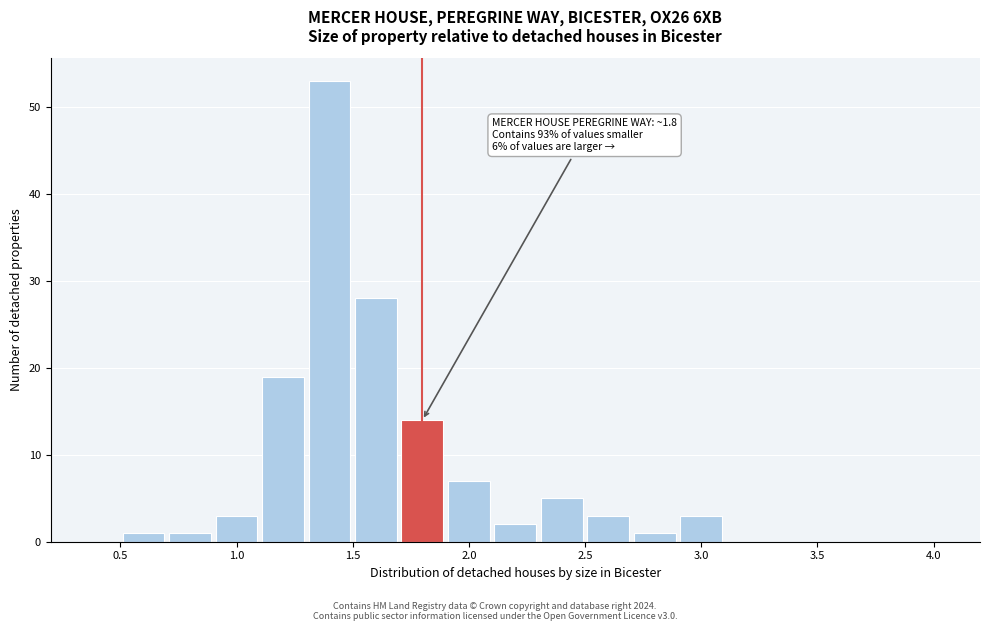

Over which range of the x-axis is the bar tallest?

1.3 to 1.5